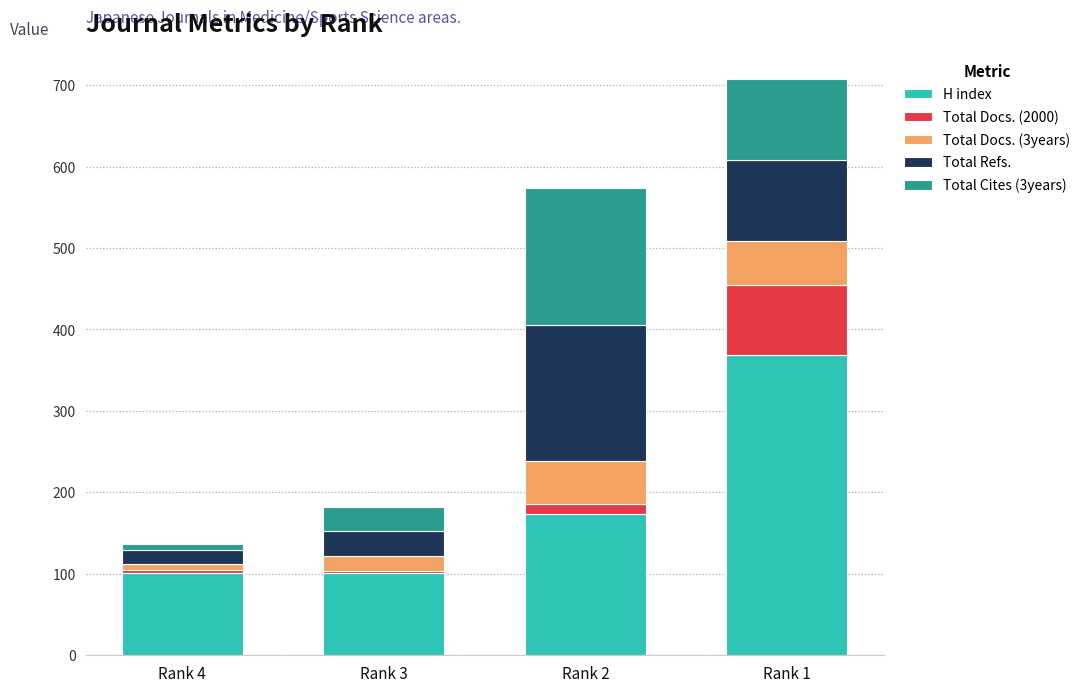

At which label does H index reach its peak?

Rank 1